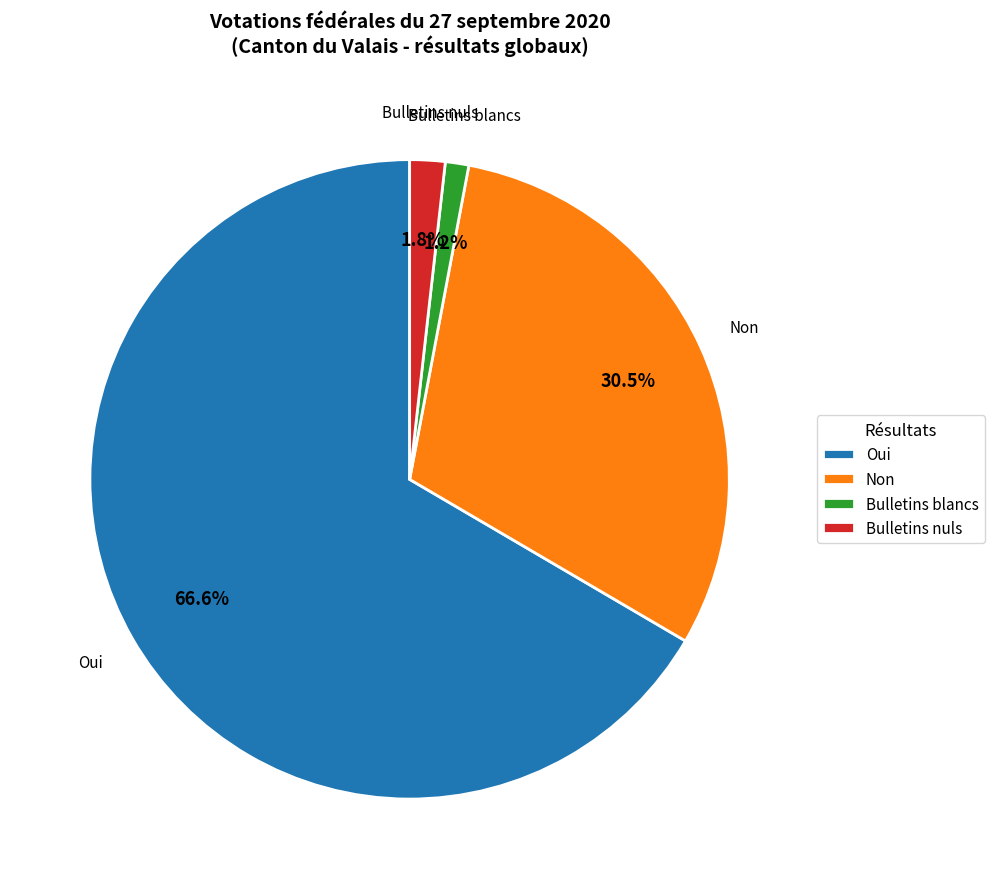

Does Oui account for over 50% of the chart?

Yes